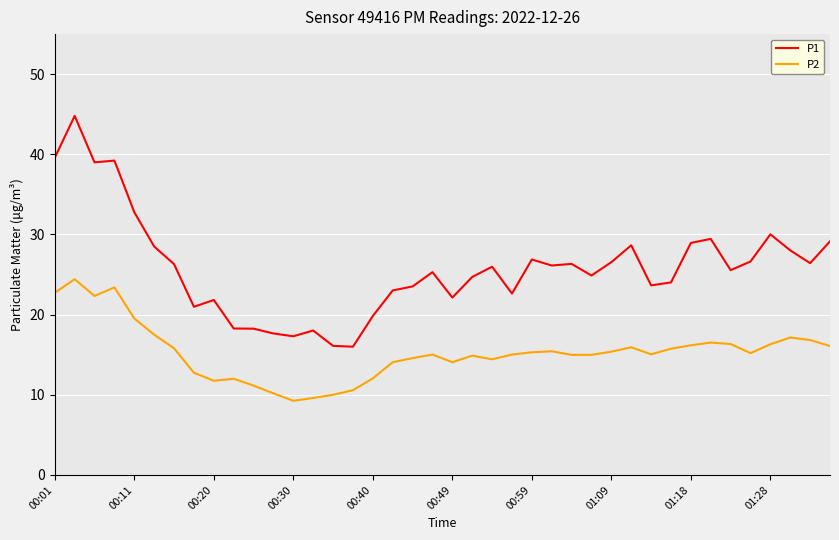

How many lines are shown in the chart?

2